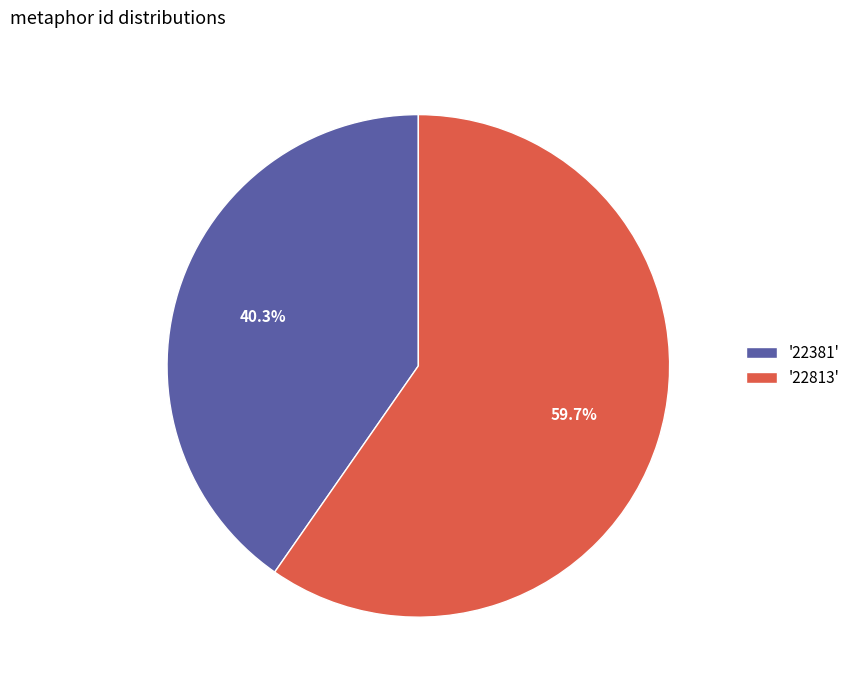

Is there a majority slice in this chart?

Yes